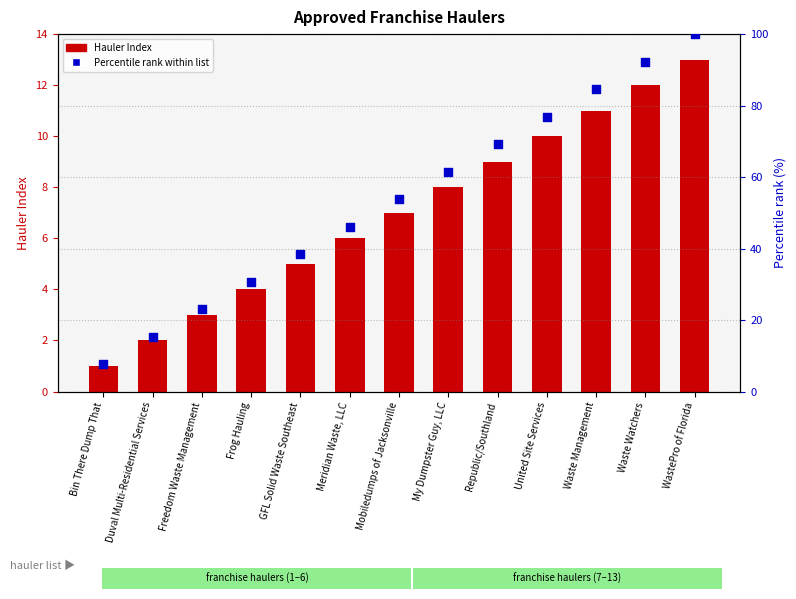

Which series has the largest total across all categories?

Percentile rank within list